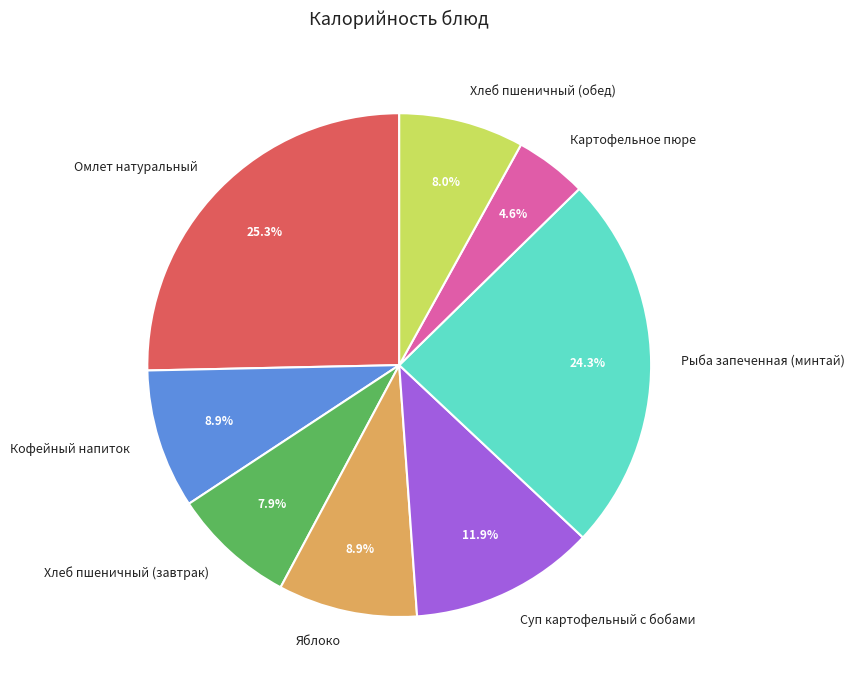

How many segments does this pie chart have?

8